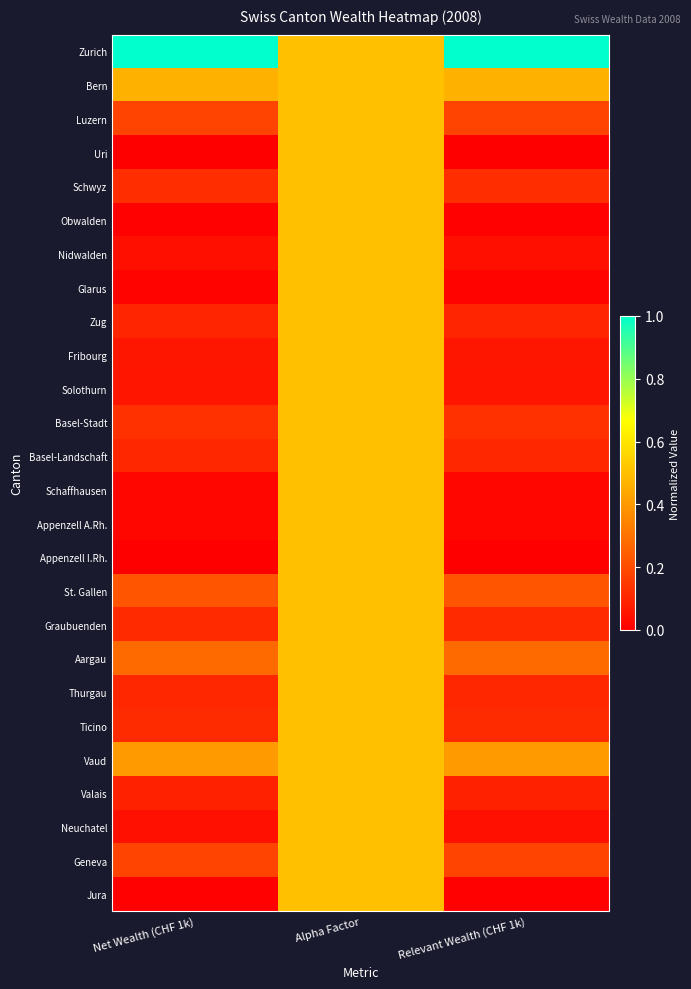

What is the total value across all series at Net Wealth (CHF 1k)?

3.9